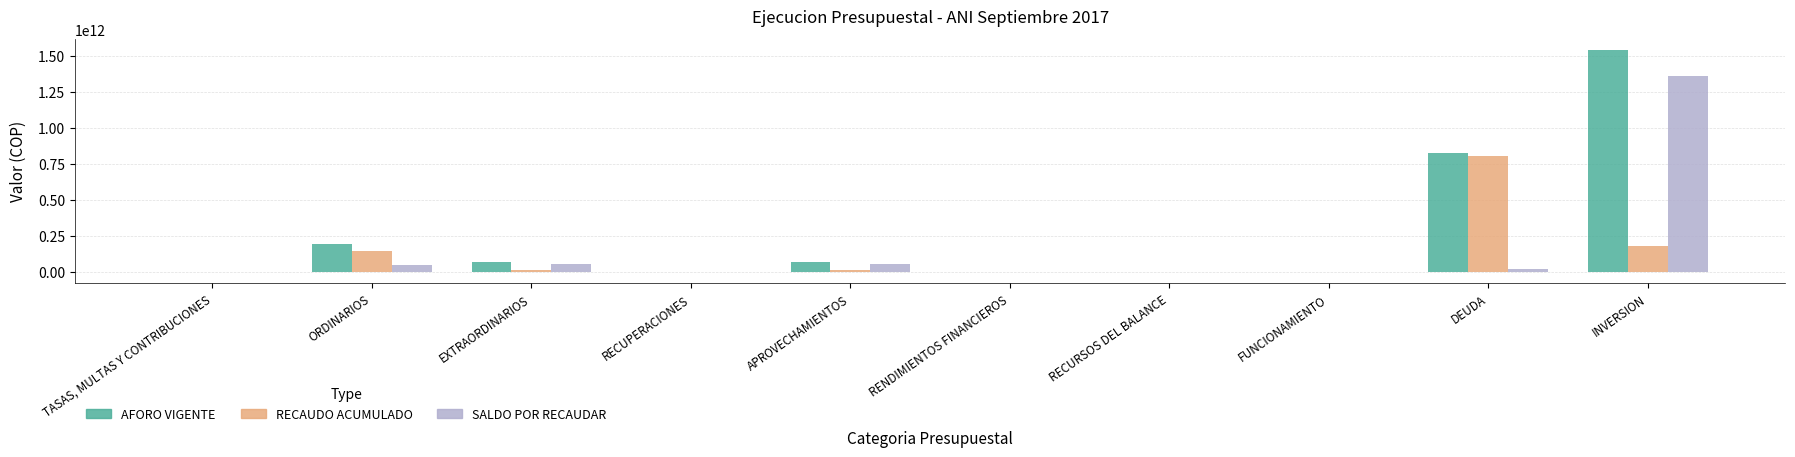

Is it true that AFORO VIGENTE equals 70274630119.0 at EXTRAORDINARIOS?

True